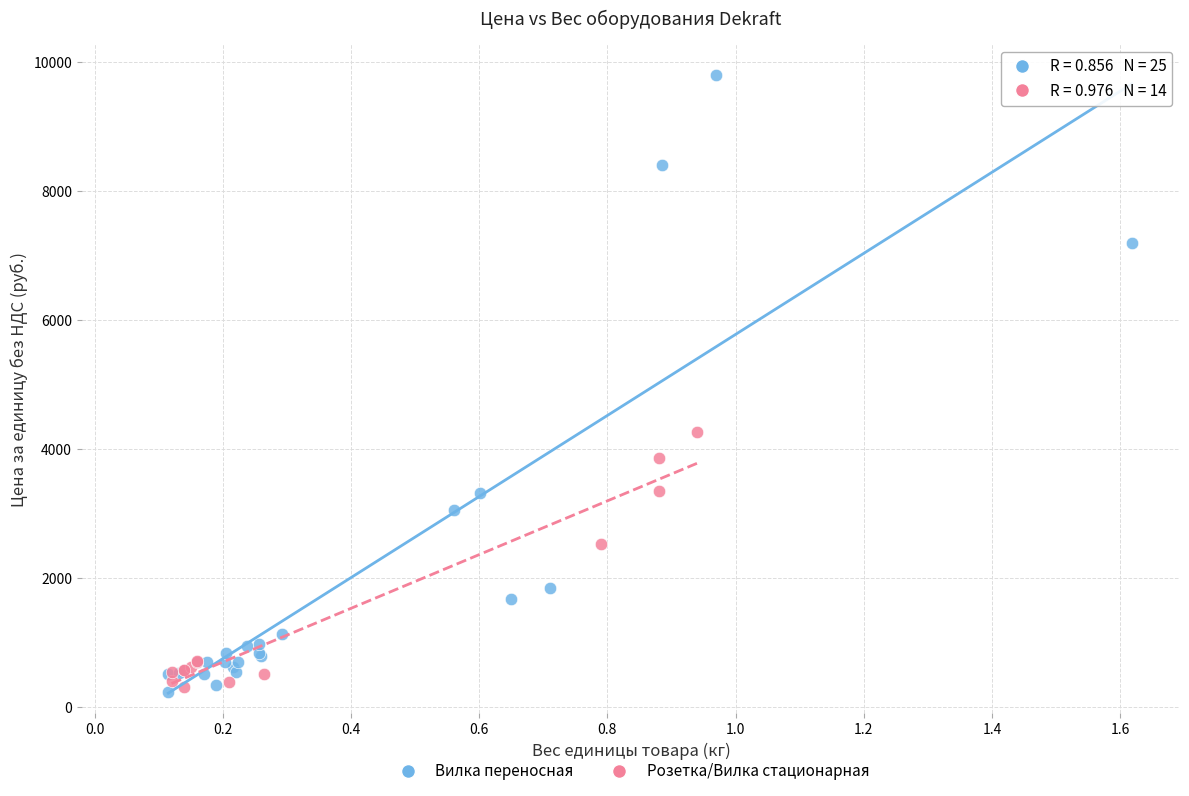

Which series has the largest Y range (max minus min)?

Вилка переносная